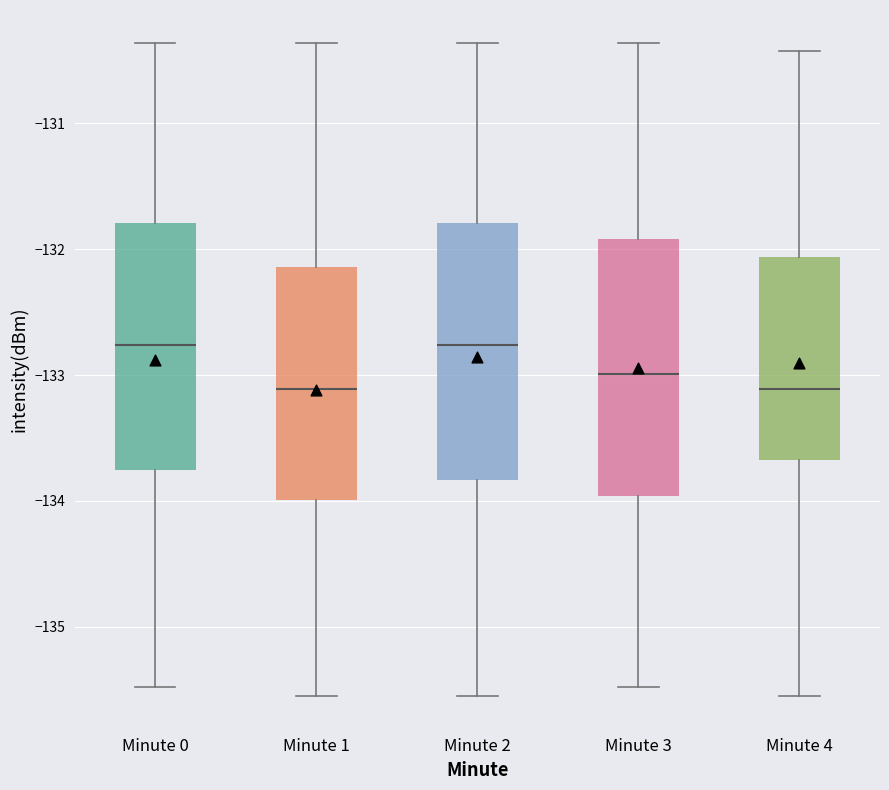

Reading left to right, read every box against the y-axis: the position of its median line, the range the box covers, and the ends of its whiskers. The values are not printed on the chart, so give them approximately, as read against the axis.

Minute 0: median -132.8, box -133.8 to -131.8, whiskers -135.5 to -130.4
Minute 1: median -133.1, box -134.0 to -132.1, whiskers -135.6 to -130.4
Minute 2: median -132.8, box -133.8 to -131.8, whiskers -135.6 to -130.4
Minute 3: median -133.0, box -134.0 to -131.9, whiskers -135.5 to -130.4
Minute 4: median -133.1, box -133.7 to -132.1, whiskers -135.6 to -130.4